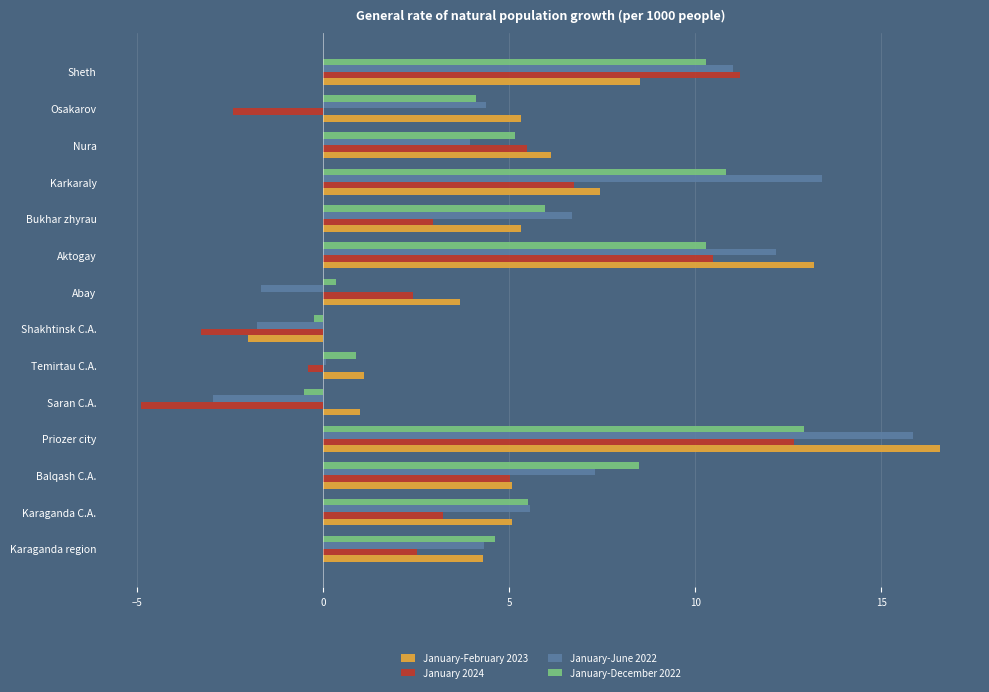

The value of January-June 2022 at Balqash C.A. is 7.3. True or false?

True